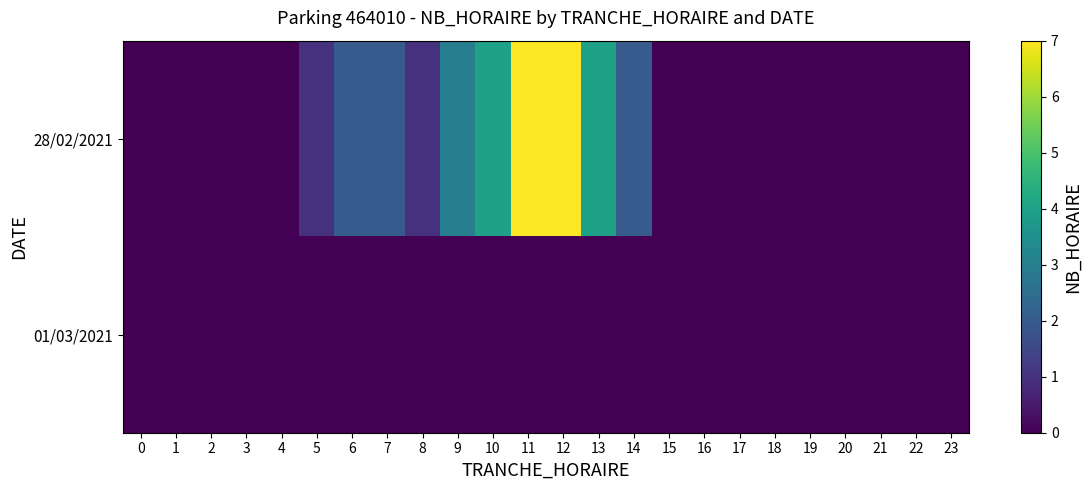

Which series changed the most between 11 and 20?

28/02/2021